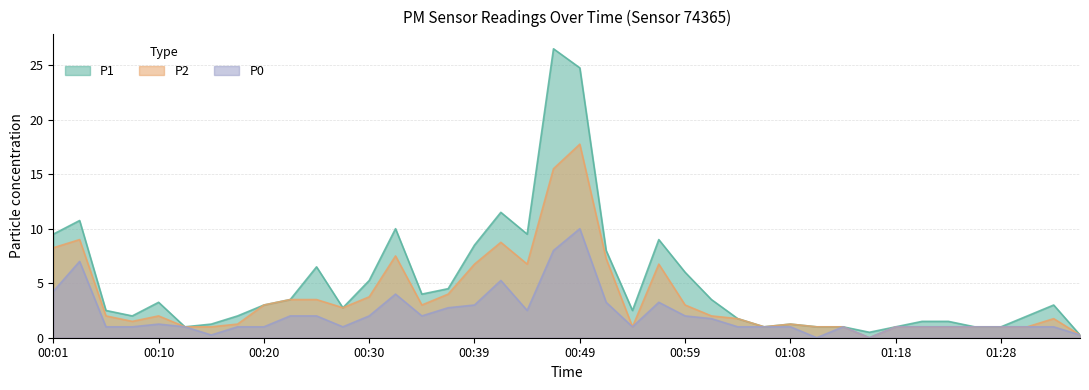

What is the value of the P0 point at the 20th from the left?

8.0